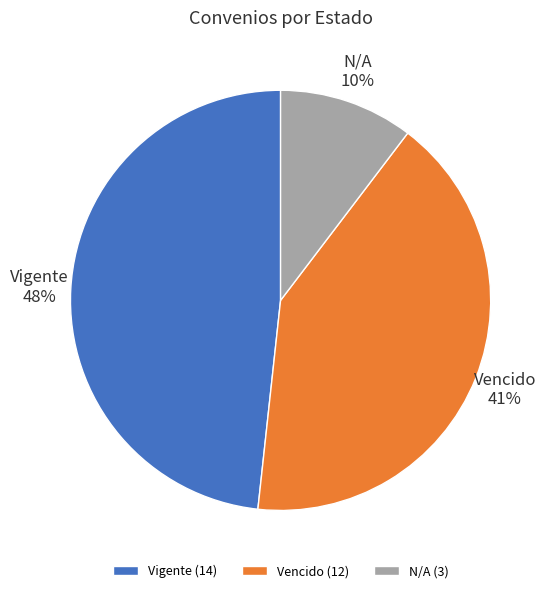

True or false: Vigente accounts for 37% of the total.

False